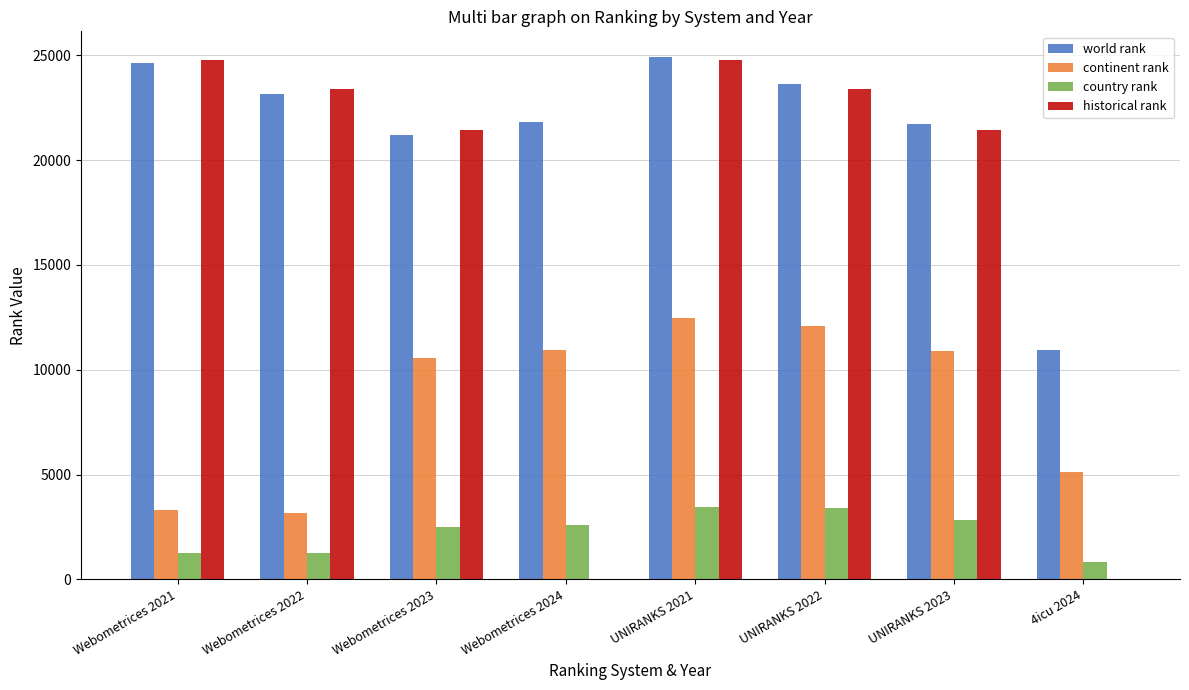

The continent rank series shows 10942.0 at Webometrices 2024. True or false?

True